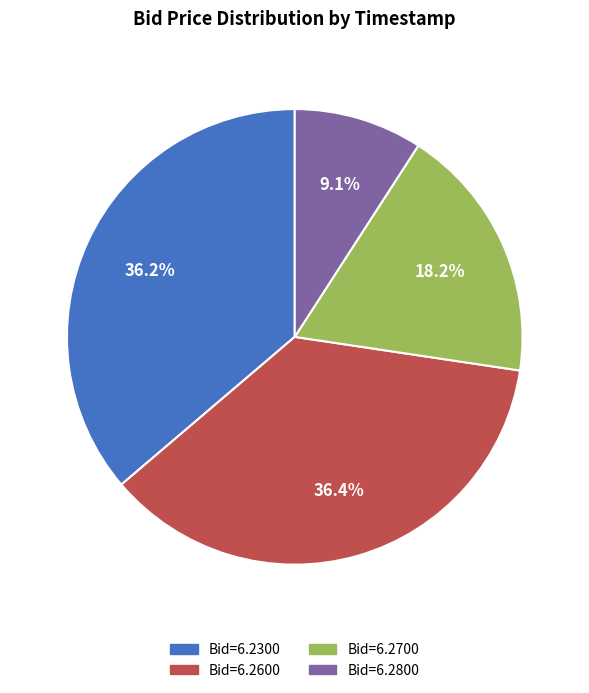

How many segments does this pie chart have?

4